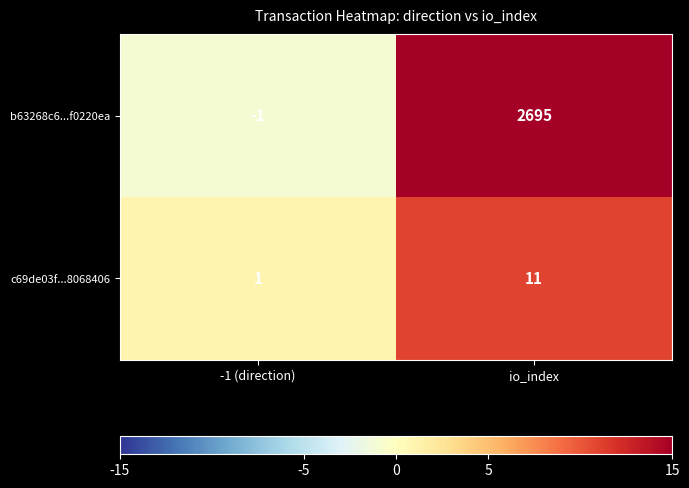

What is the difference between the maximum and minimum values in the b63268c6...f0220ea series?

2696